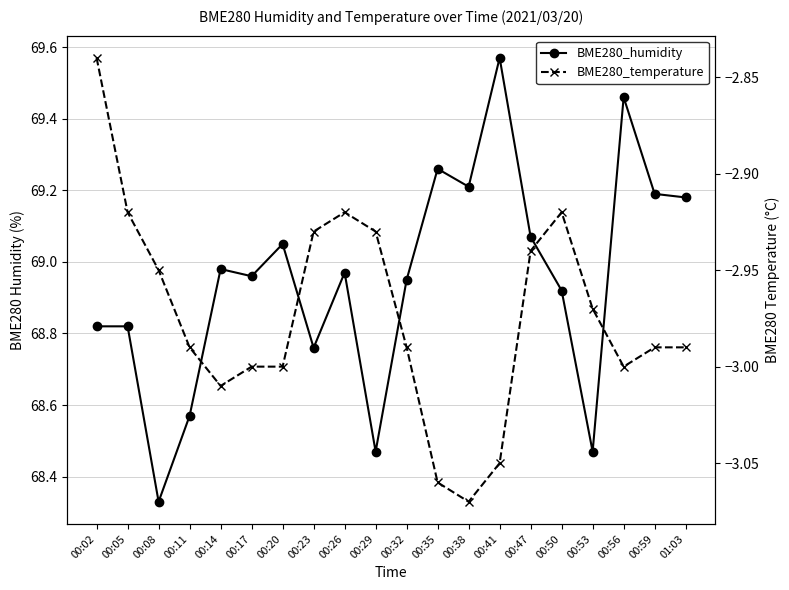

What is the value of the BME280_temperature point at the 3rd from the left?

-3.0